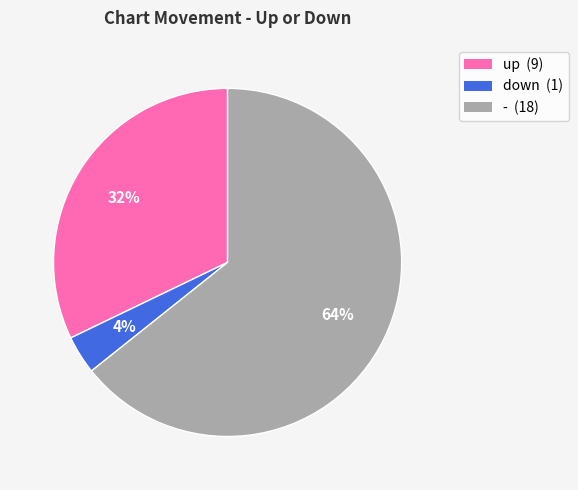

To the nearest percent, what percentage of the pie is -?

64%